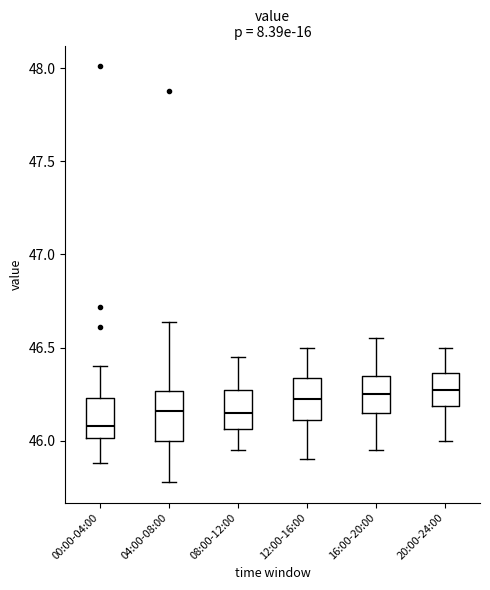

Where does the lower whisker of the box for 04:00-08:00 end on the y-axis? The values are not printed on the chart, so give them approximately, as read against the axis.

45.80